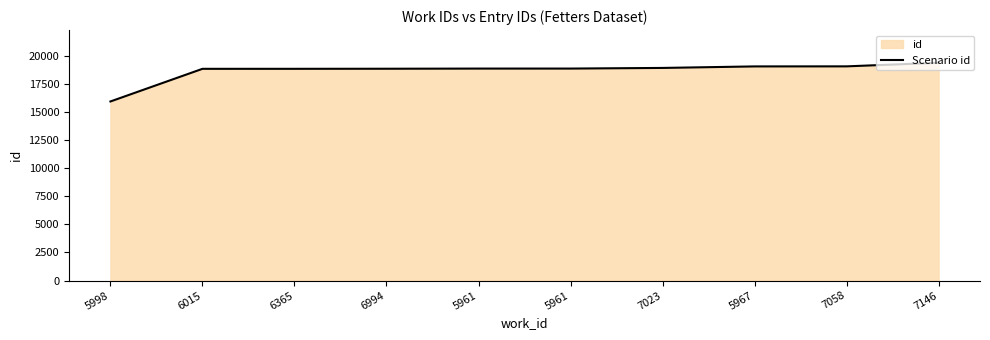

Is it true that the value at 5967 is 11852?

False